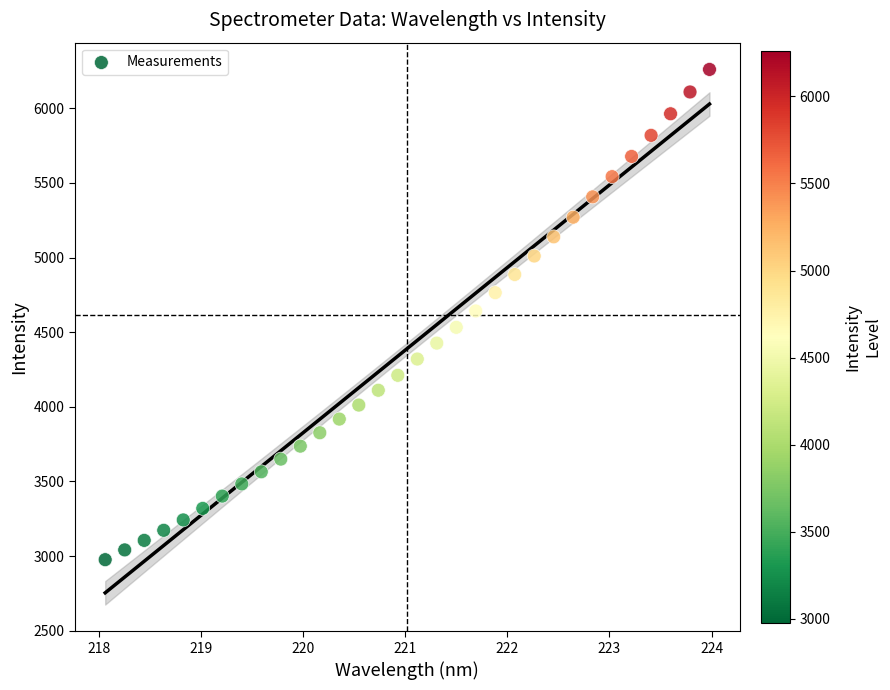

What is the range of X values (max minus min)?

5.9